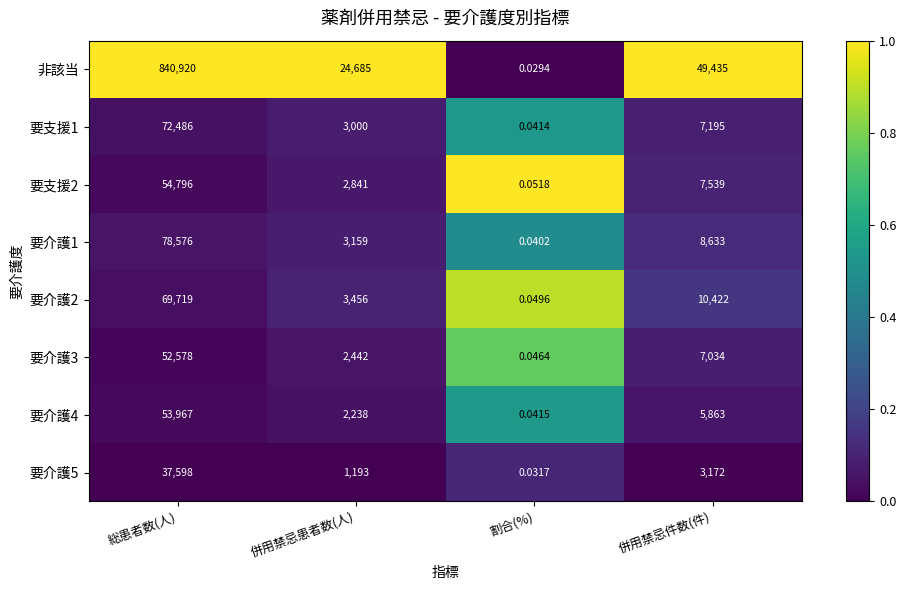

Which series changed the most between 割合(%) and 併用禁忌件数(件)?

非該当